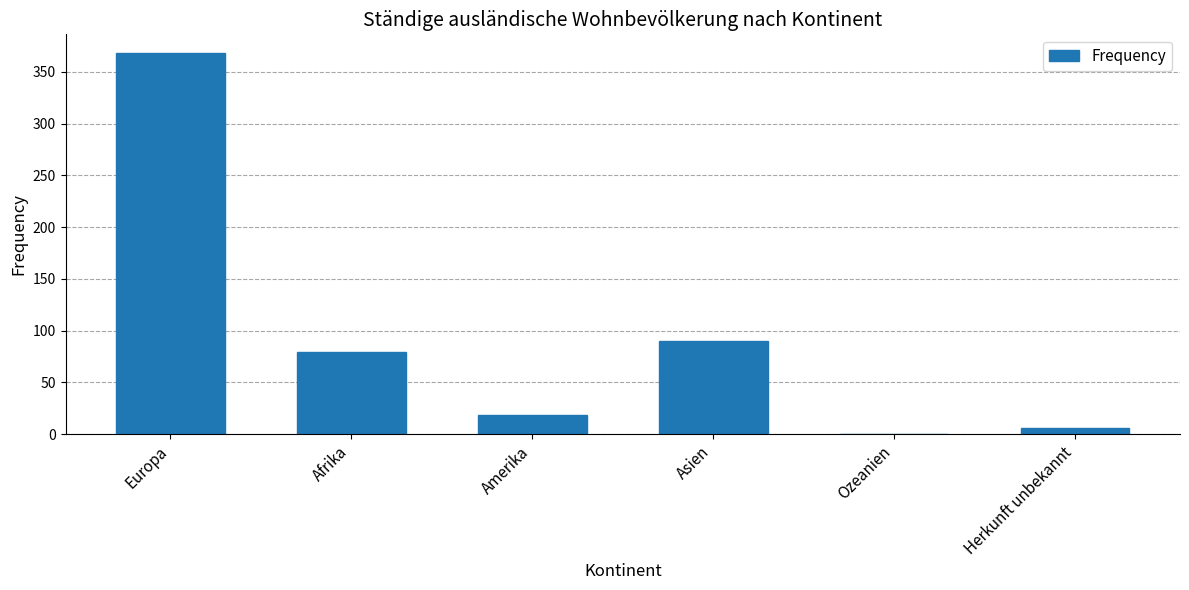

Reading left to right, what are all the values shown in this chart?

Europa=368	Afrika=79	Amerika=18	Asien=90	Ozeanien=0	Herkunft unbekannt=6